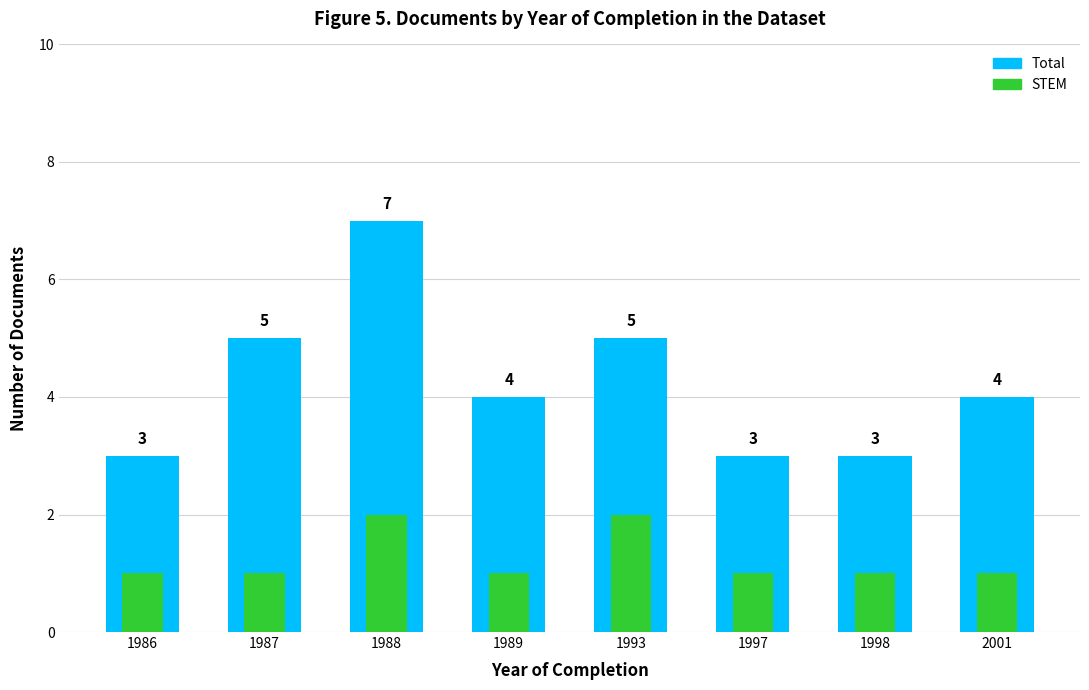

What is the difference between the highest and lowest values at 1986?

2